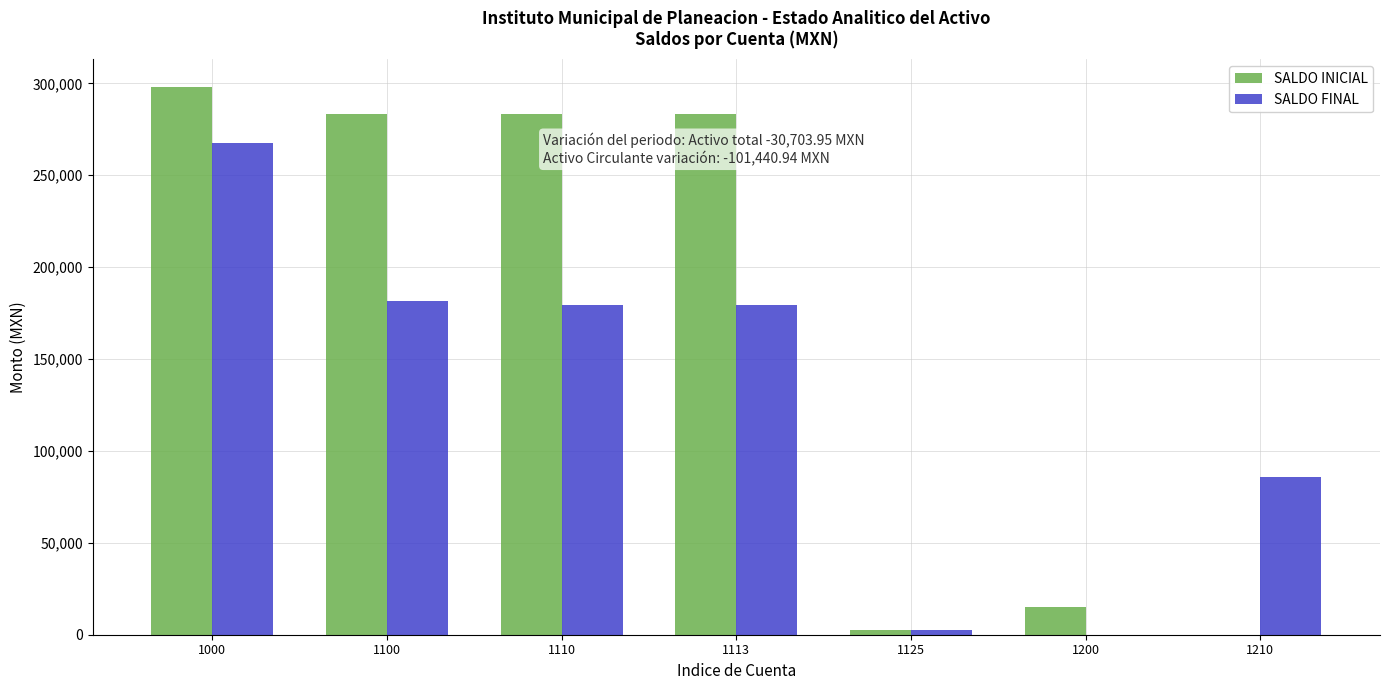

Reading left to right, list all the values displayed in this chart.

SALDO INICIAL: 1000=298164.0	1100=283204.1	1110=283204.1	1113=283204.1	1125=2500.0	1200=14959.9	1210=0.0
SALDO FINAL: 1000=267460.0	1100=181763.2	1110=179263.2	1113=179263.2	1125=2500.0	1200=0.0	1210=85697.8